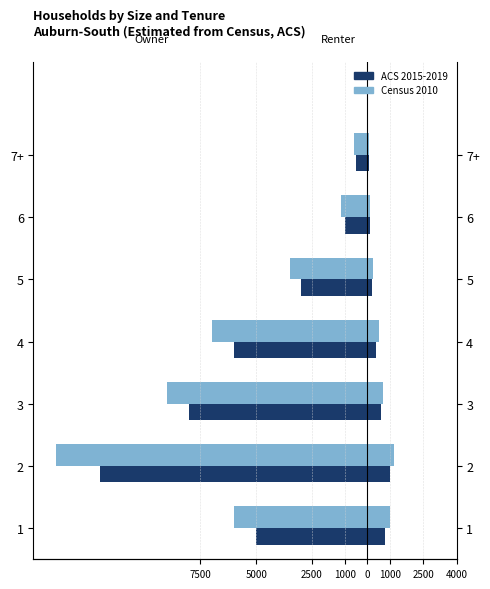

The Census 2010 series shows -9000 at 3. True or false?

True